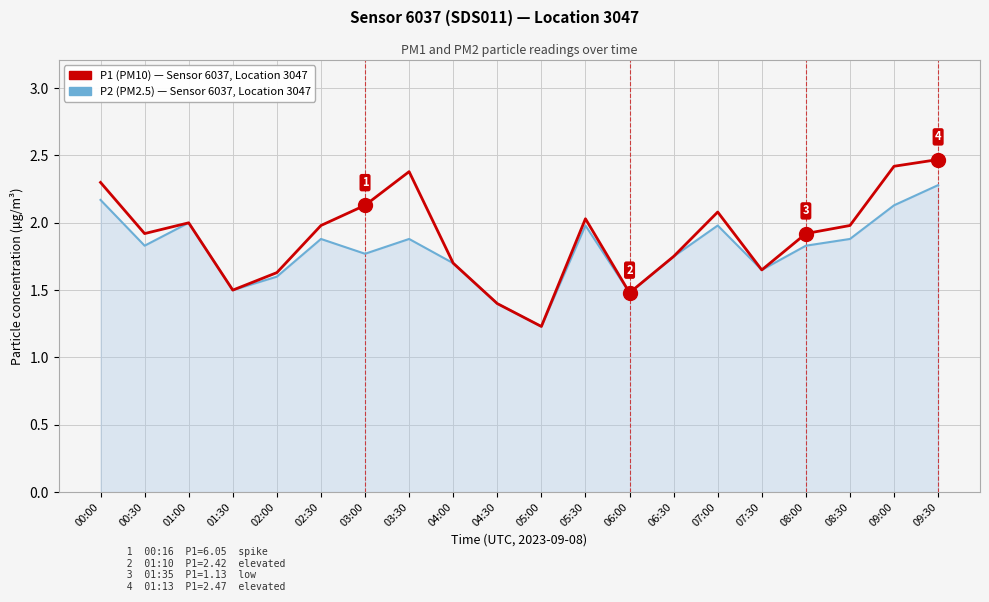

What is the spread (max minus min) of values at 02:30?

0.1